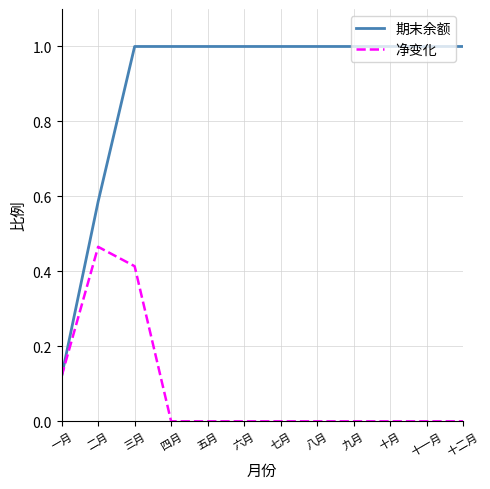

What are all the series names shown in the legend?

期末余额, 净变化